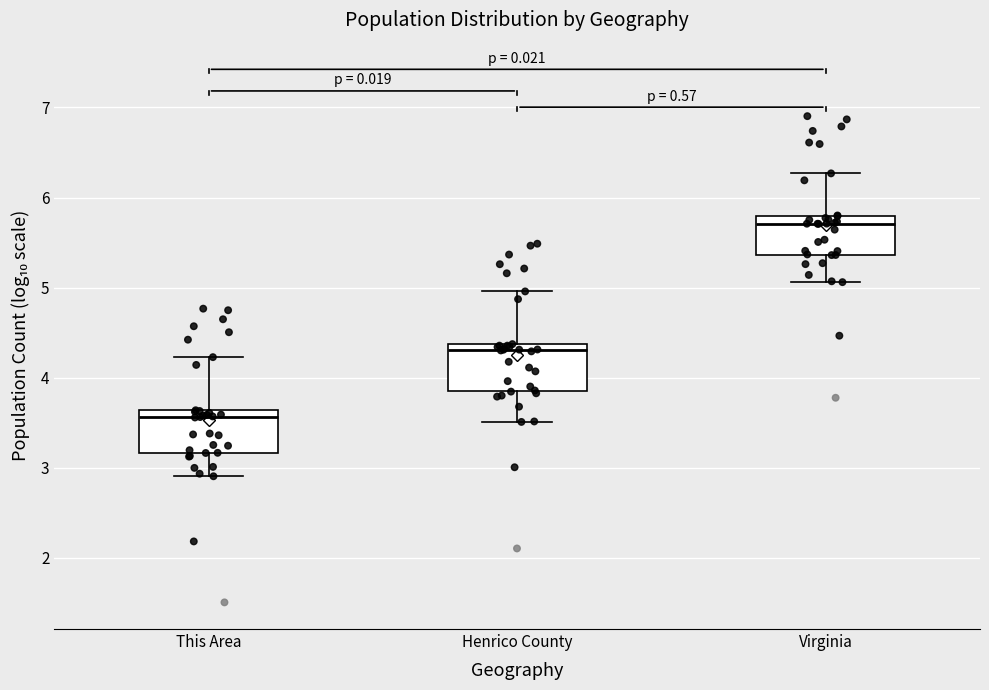

Where is the lower edge of the box for Henrico County on the y-axis? The values are not printed on the chart, so give them approximately, as read against the axis.

3.8